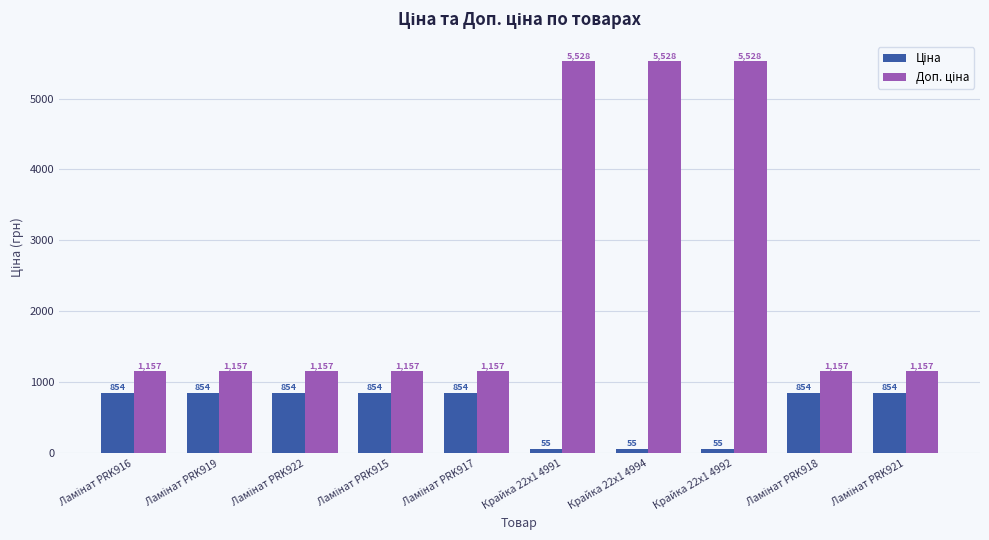

How many bars are there in each group?

2